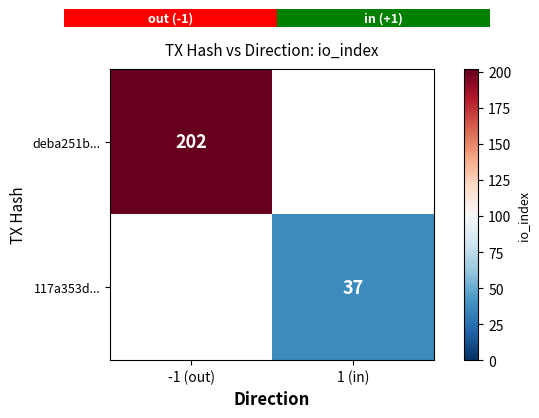

At which category is the sum across all series the highest?

-1 (out)